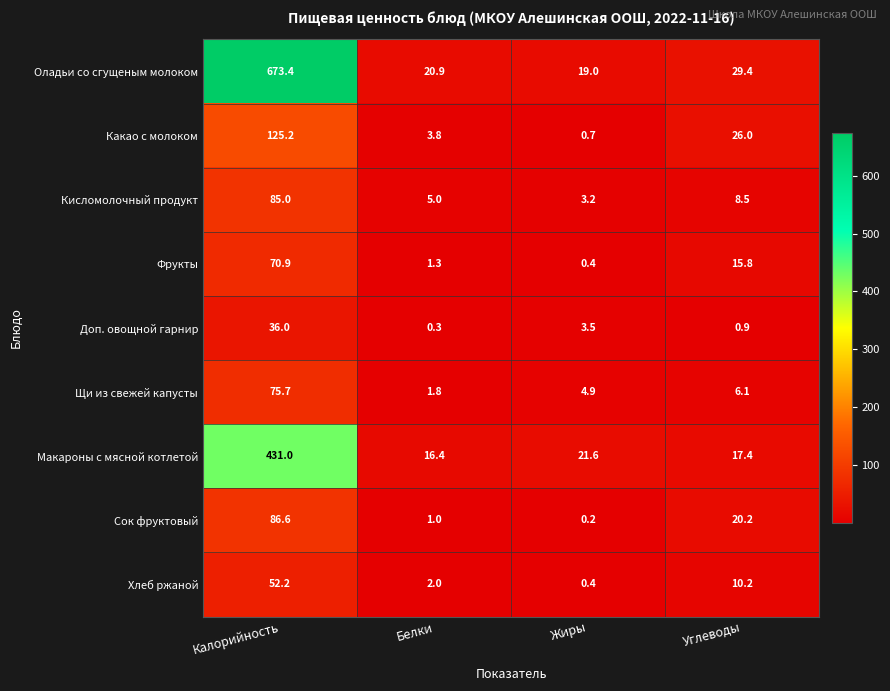

What is the sum of the Какао с молоком values at Белки and Калорийность?

129.0